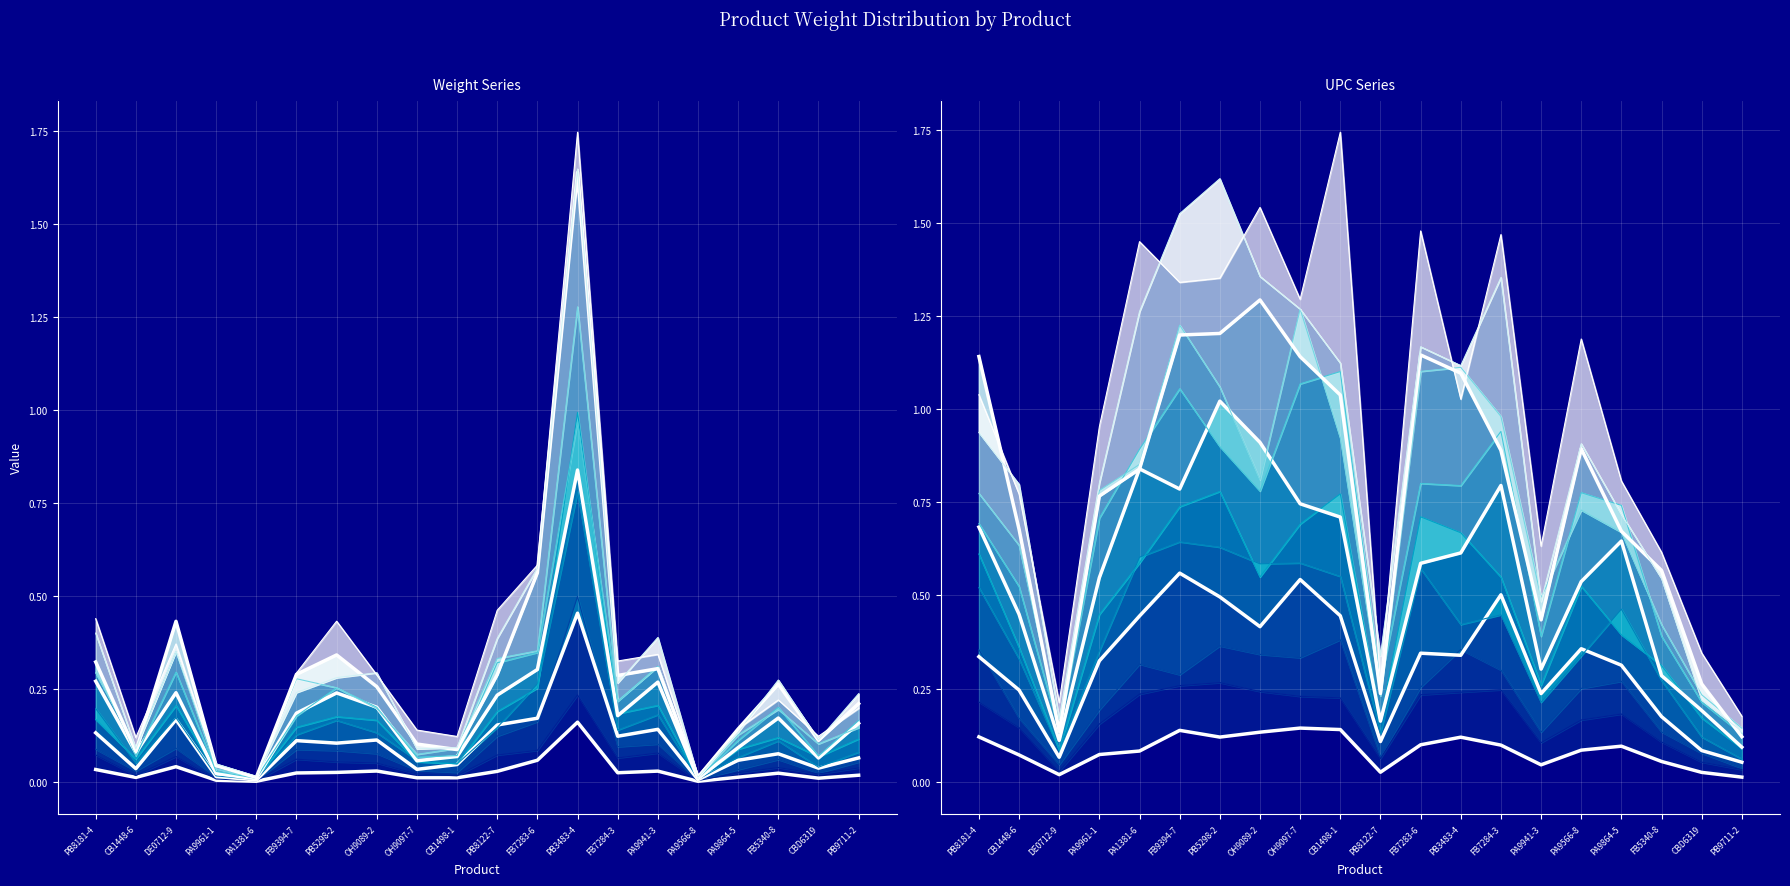

Between which two adjacent categories do UPC scaled and Weight (kg) first intersect?

CB1448-6 and DE0712-9